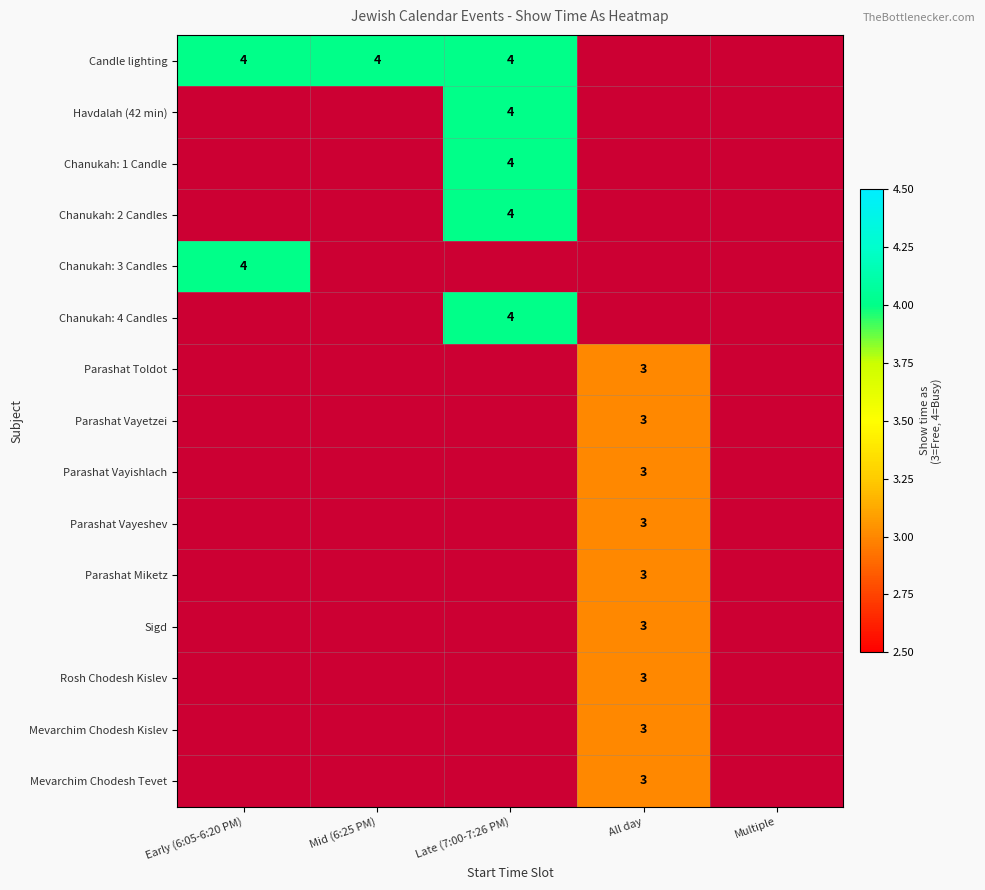

True or false: Chanukah: 3 Candles has a value of 6 at Early (6:05-6:20 PM).

False